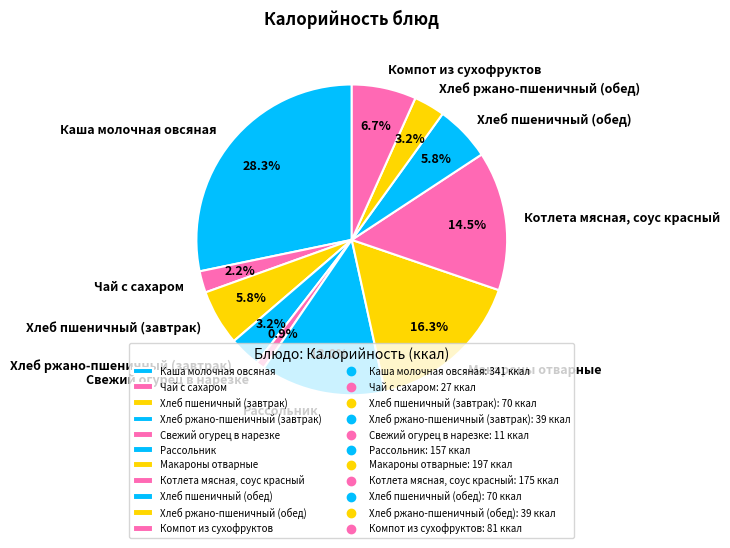

Between Компот из сухофруктов and Хлеб пшеничный (обед), which is larger?

Компот из сухофруктов